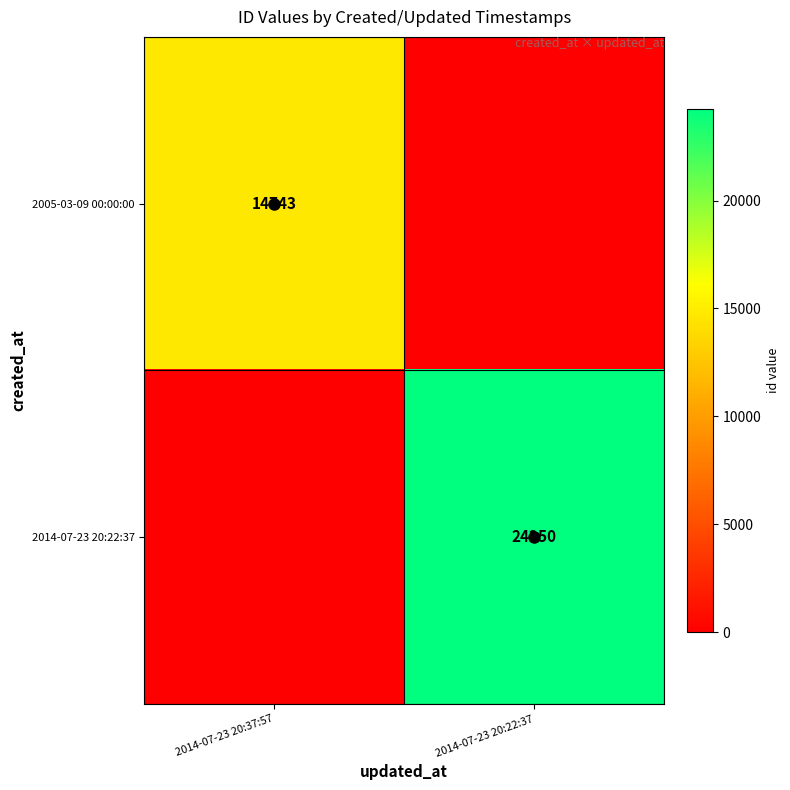

True or false: 2005-03-09 00:00:00 has a value of 23439 at 2014-07-23 20:37:57.

False